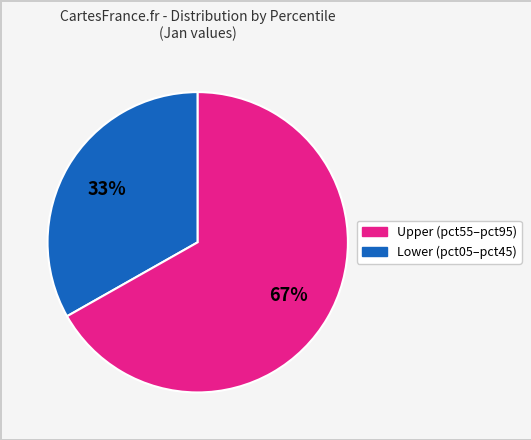

To the nearest percent, what is the difference between the largest and smallest slice percentages?

34%